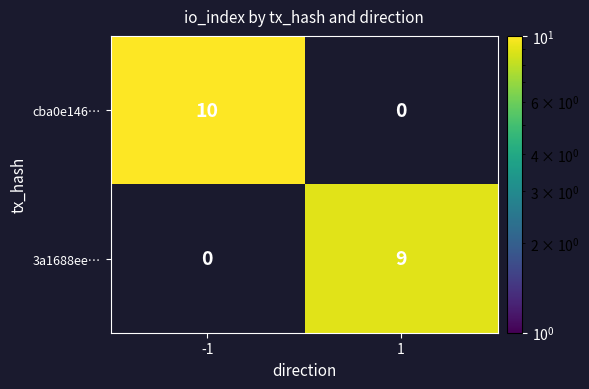

The value of 3a1688ee… at 1 is 9. True or false?

True